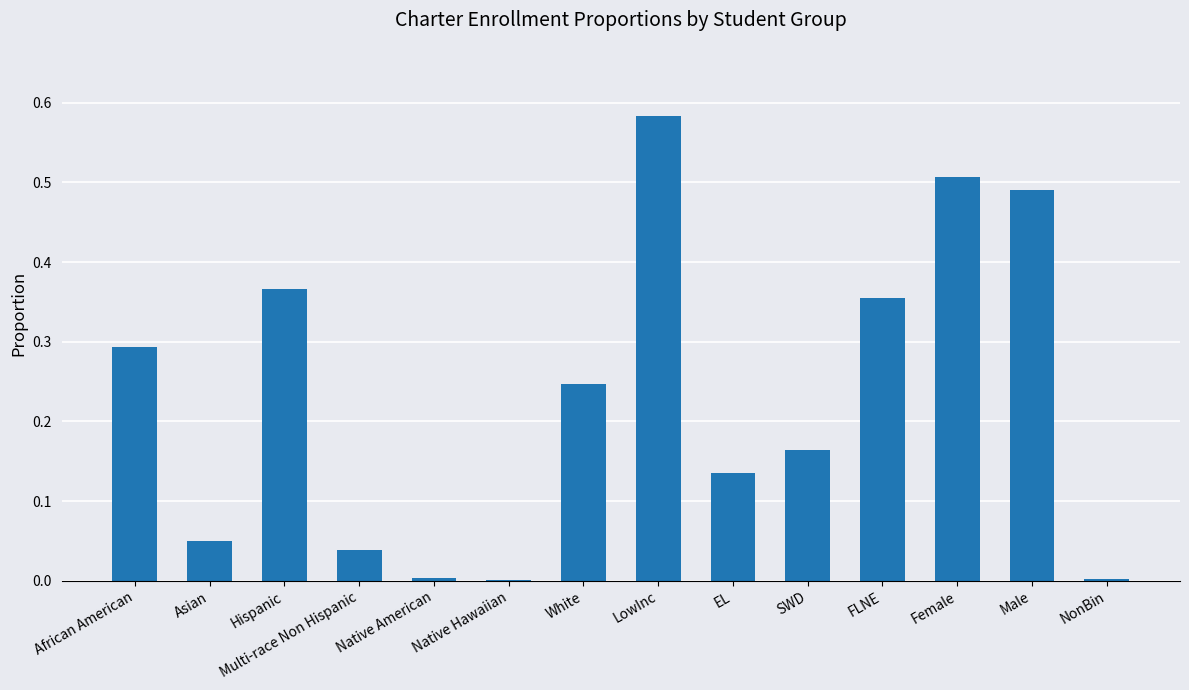

What is the sum of all values?

3.2